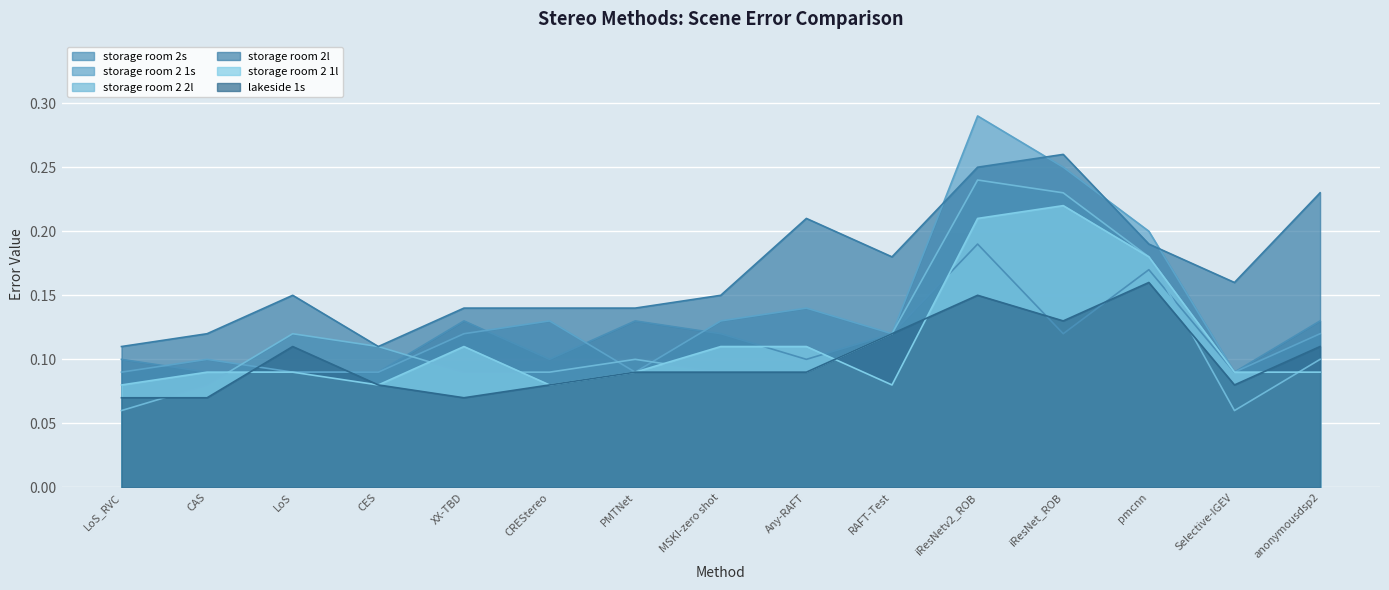

What is the value of the storage room 2s point at the 15th from the left?

0.1